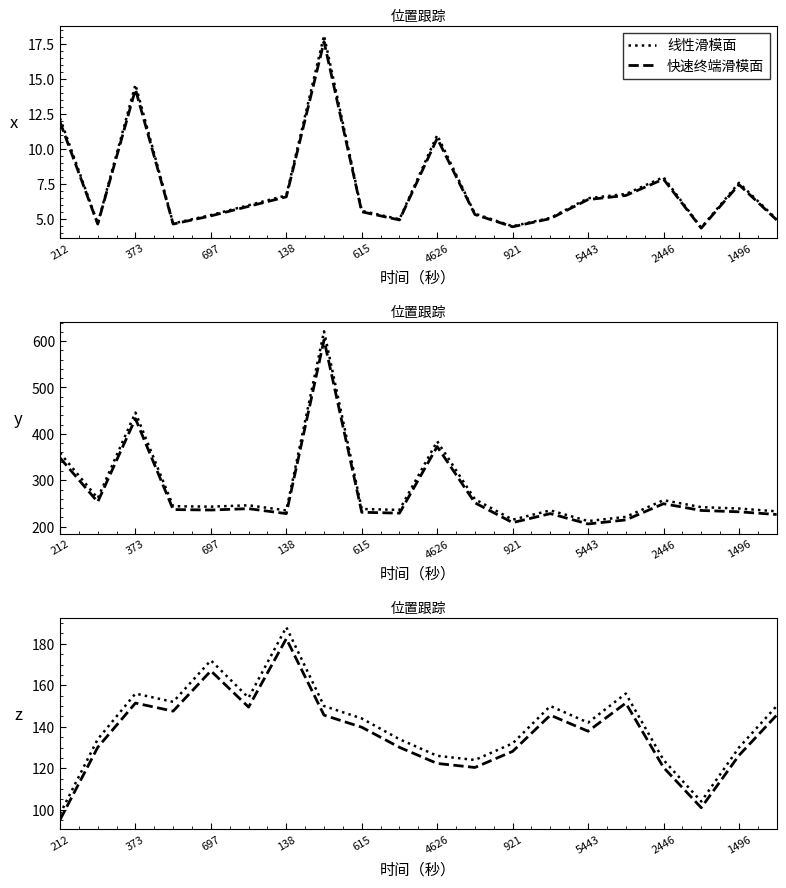

What is the average value of the 快速终端滑模面 series?

136.9